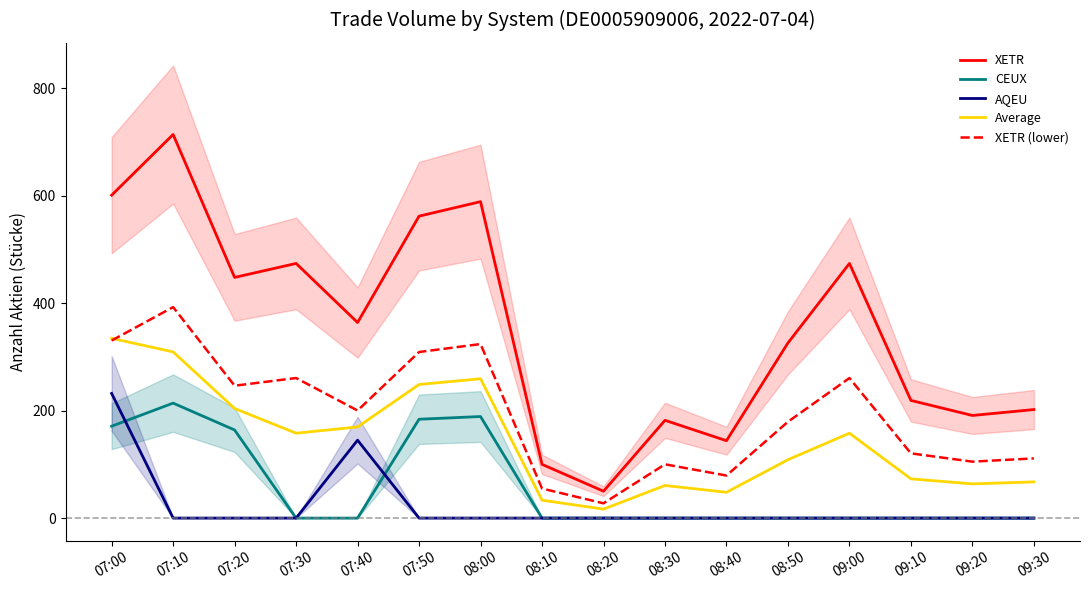

Which has a higher value, 09:30 or 08:40?

09:30